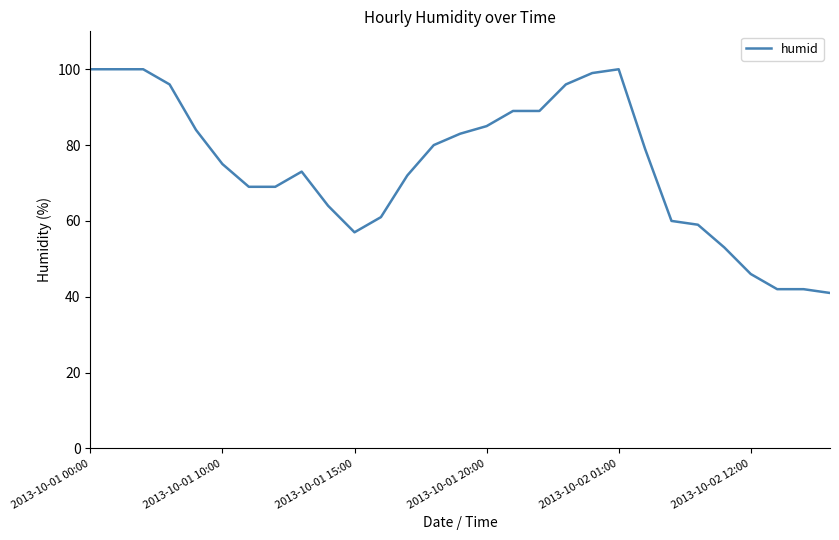

What is the smallest value displayed?

41